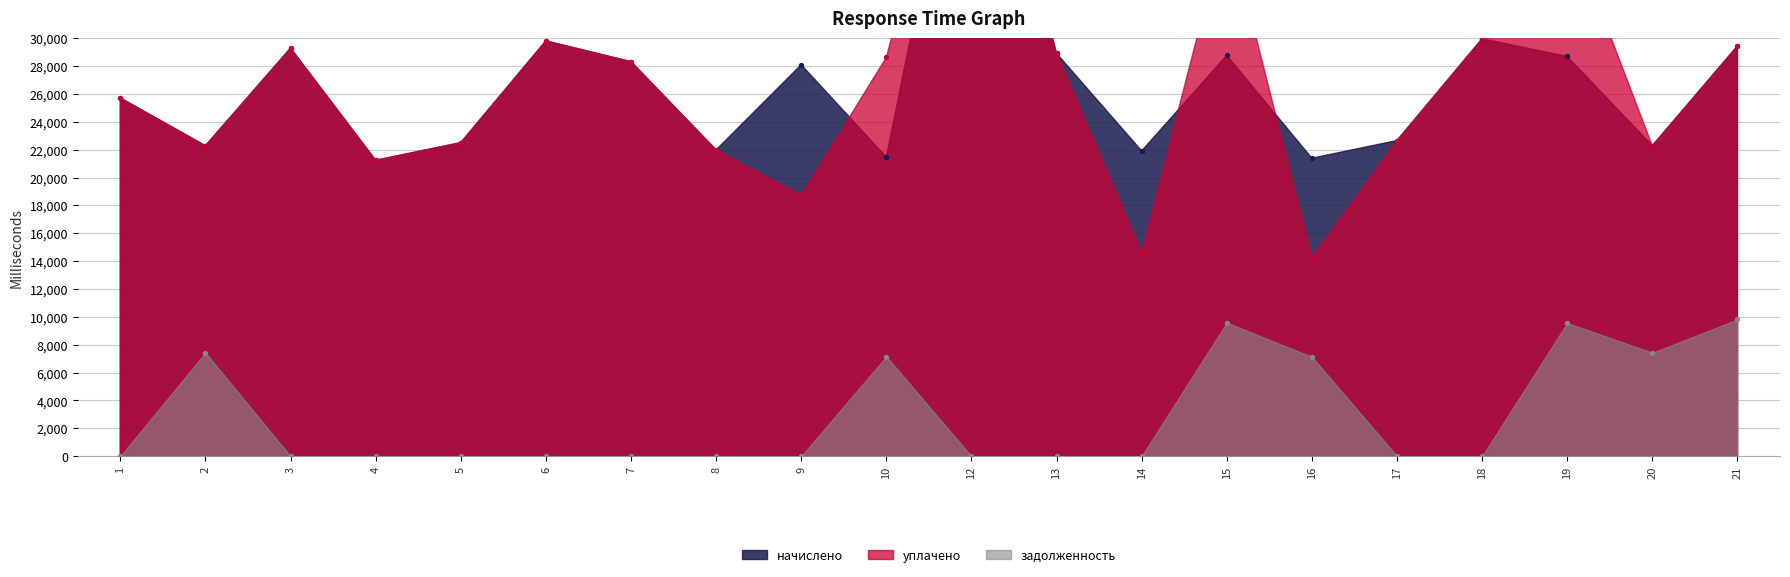

What are all the series names shown in the legend?

начислено, уплачено, задолженность